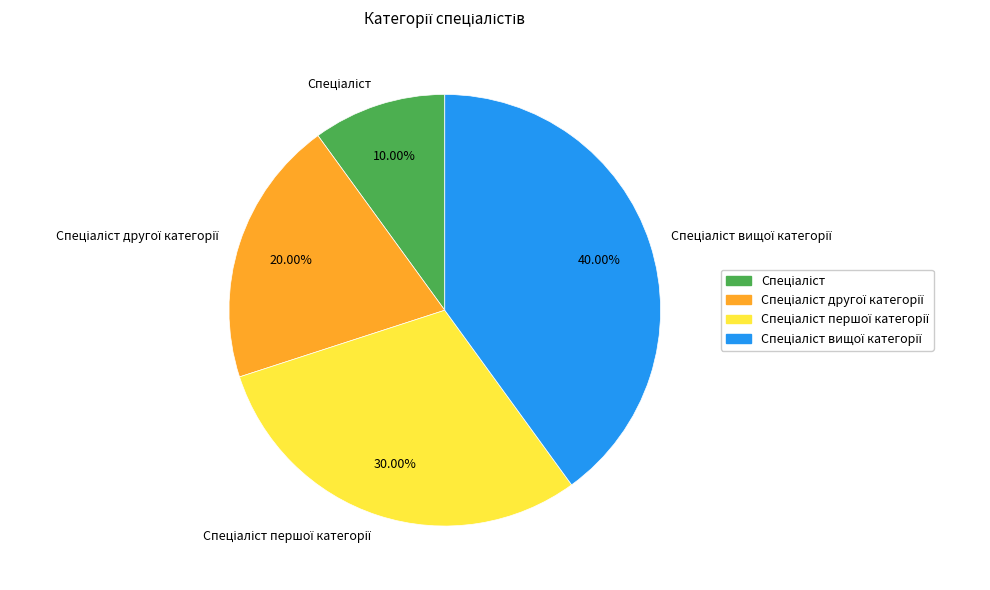

Does any single category account for the majority?

No